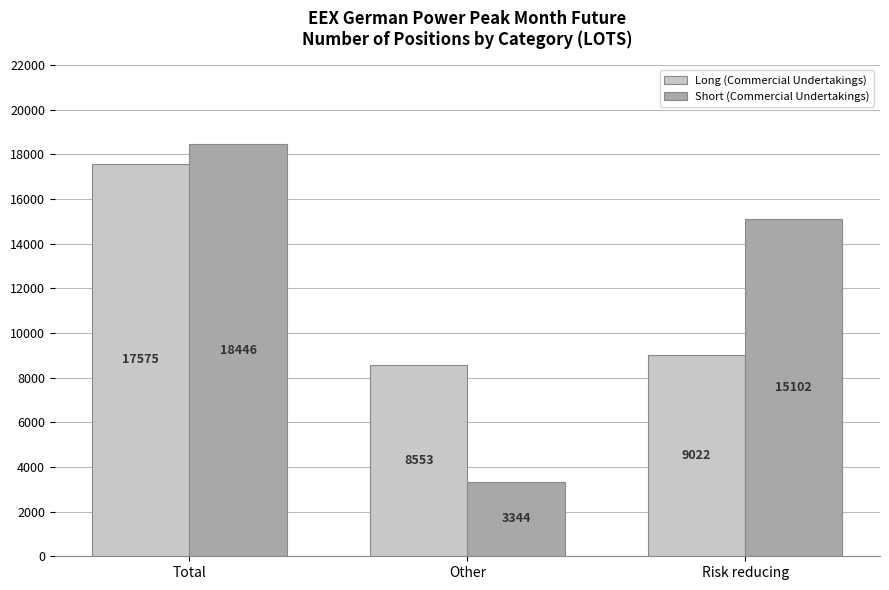

Does the chart contain stacked bars?

No